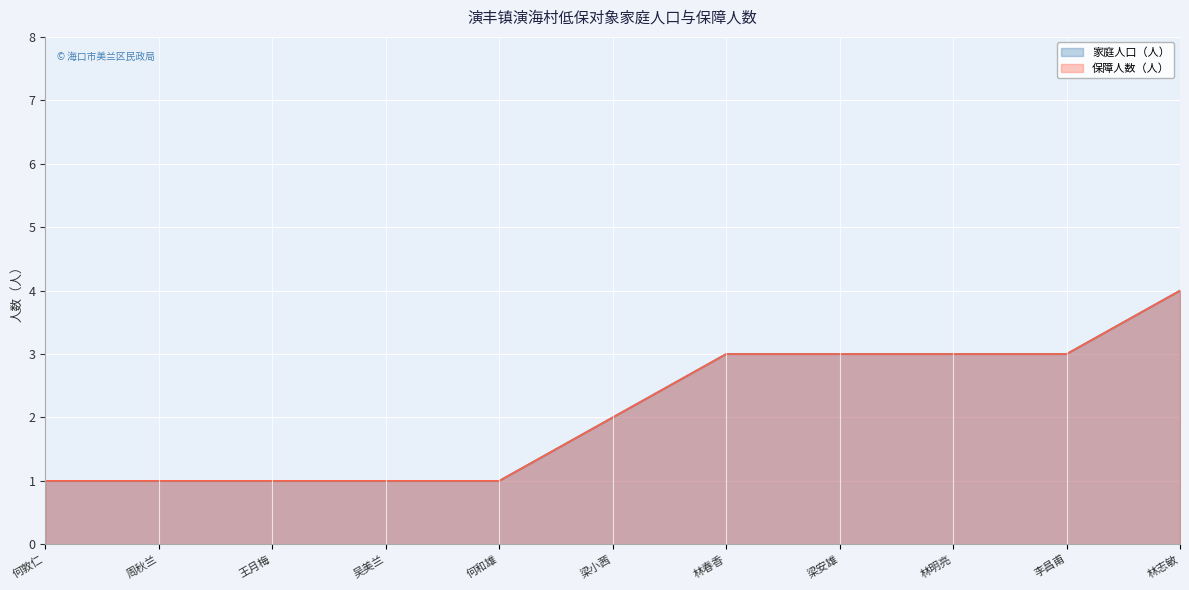

What is the maximum value for 家庭人口（人）?

4